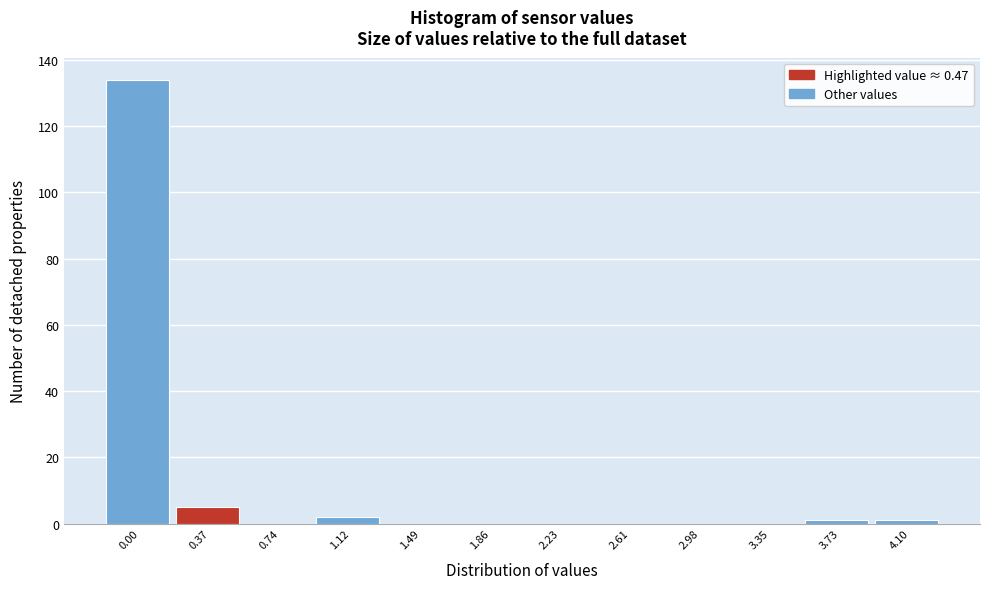

Reading left to right, what are all the values shown in this chart?

0.00=134	0.37=5	0.74=0	1.12=2	1.49=0	1.86=0	2.23=0	2.61=0	2.98=0	3.35=0	3.73=1	4.10=1